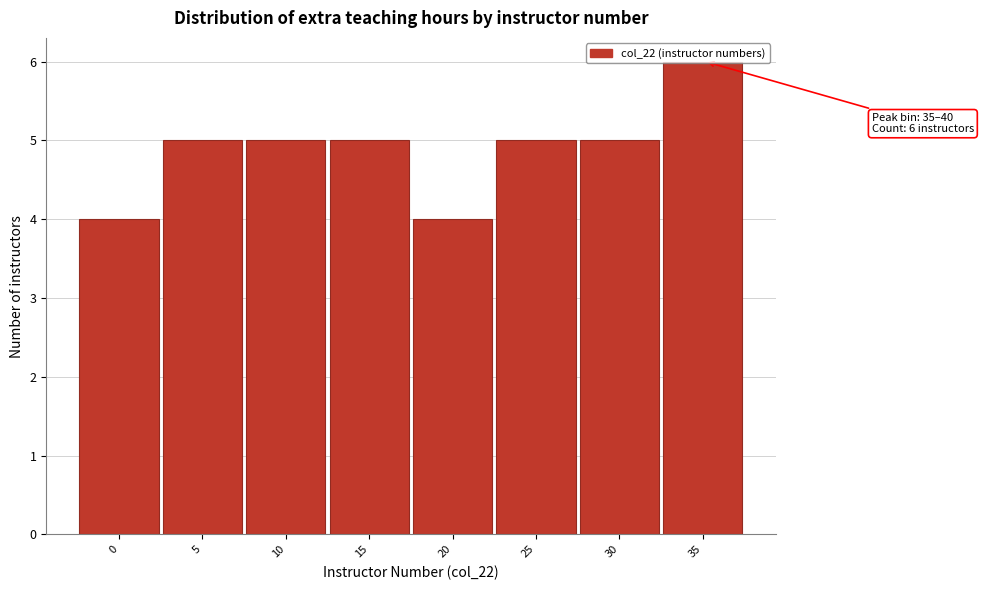

The chart shows a value of 4 at 20. True or false?

True